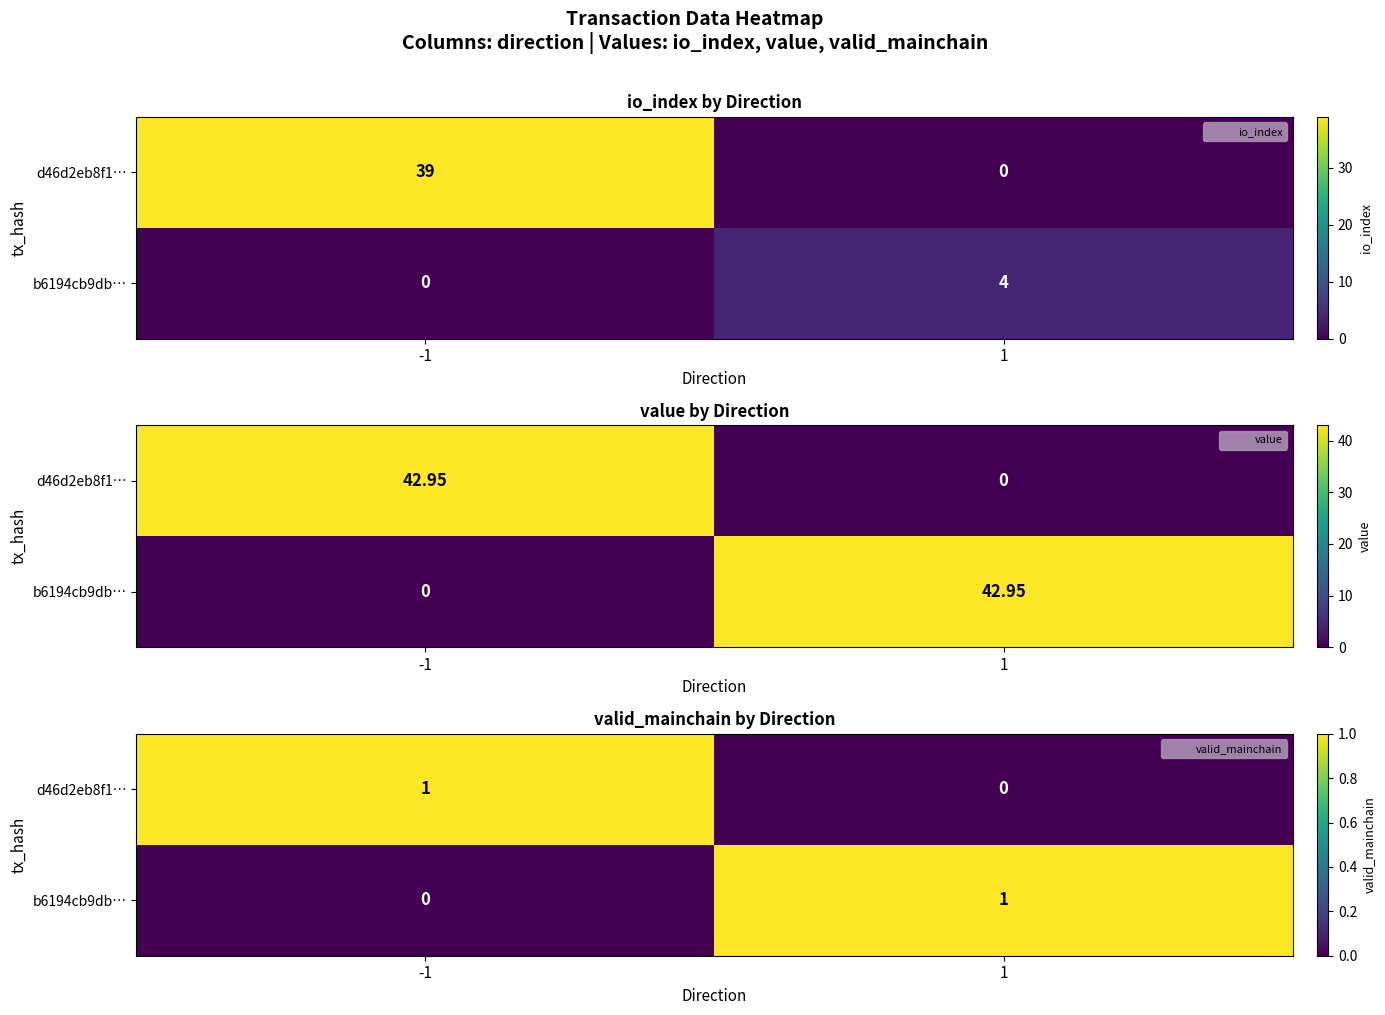

What is the difference between the highest and lowest values at -1?

1